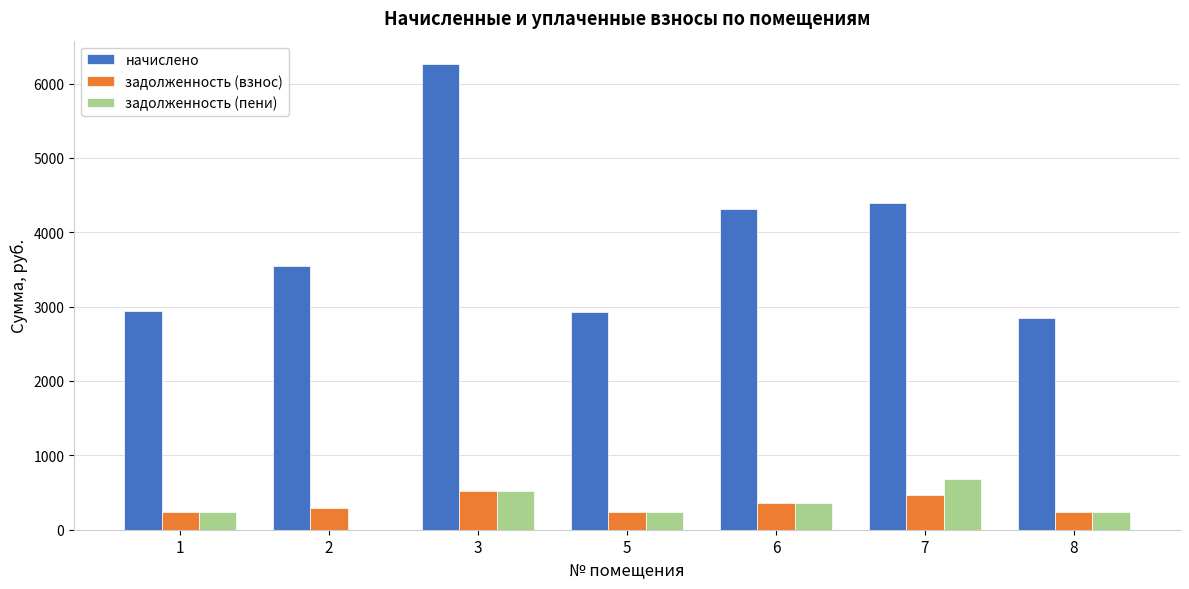

What is the sum of all начислено values?

27240.0